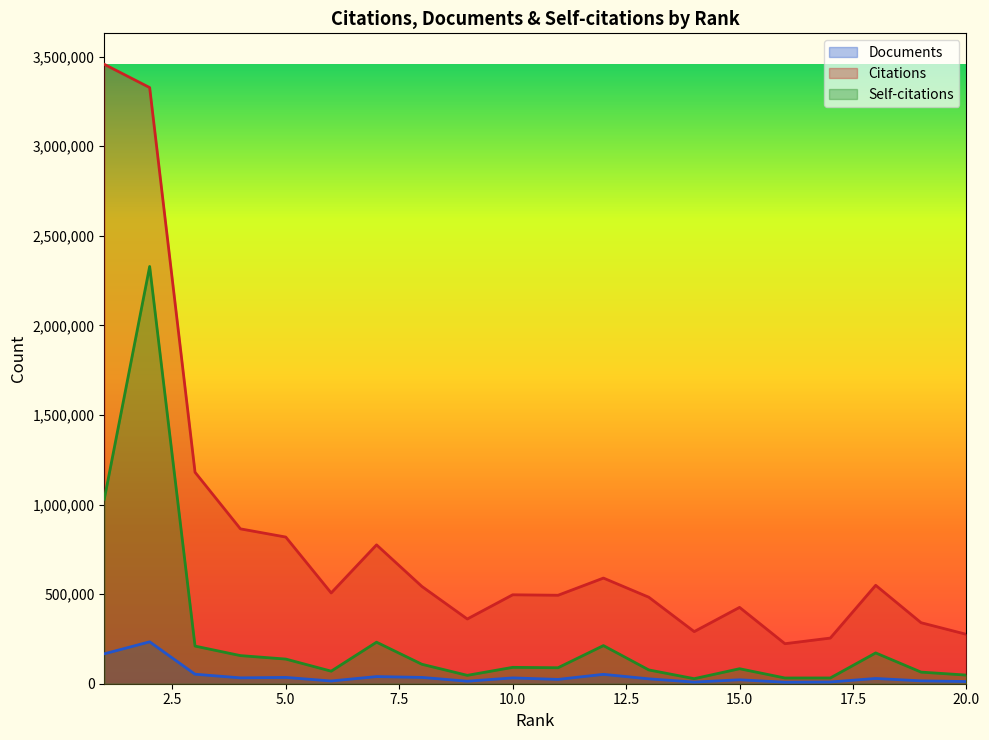

What is the sum of the Documents values at 11 and 4?

56788